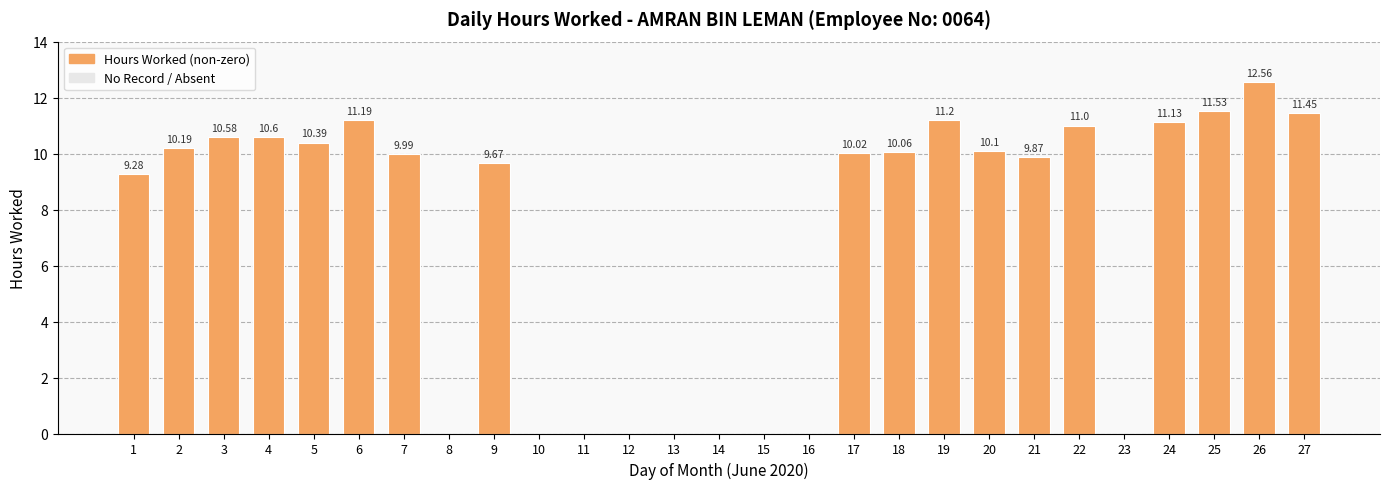

Between 16 and 1, which is larger?

1